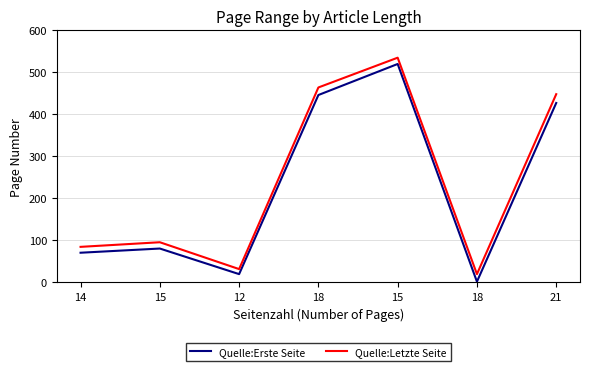

True or false: Quelle:Erste Seite and Quelle:Letzte Seite cross at least once.

False